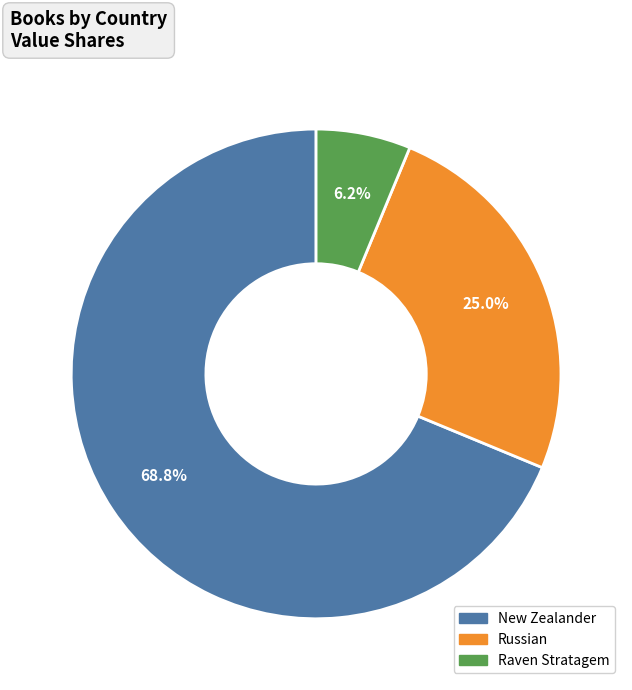

Is there any slice that represents more than half of the pie?

Yes